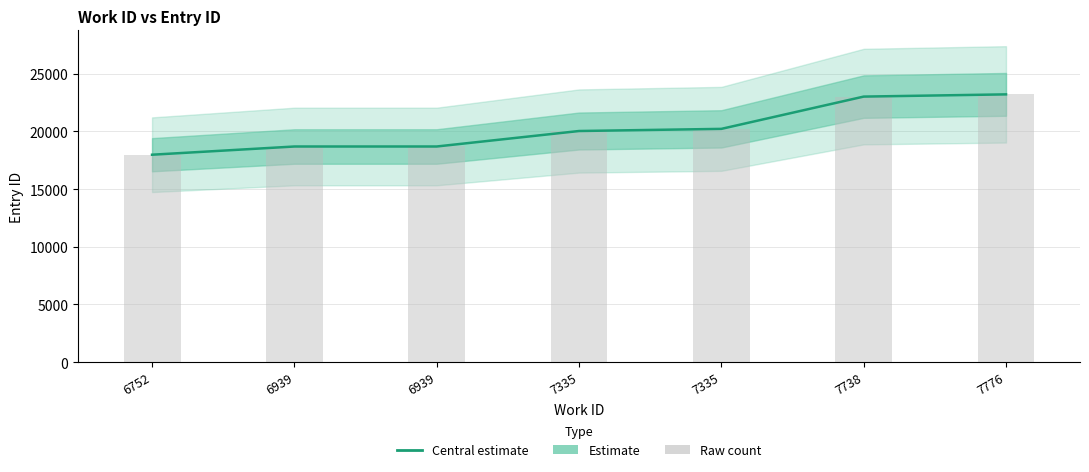

Rank the series at 7335 from lowest to highest value.

Estimate, Raw count